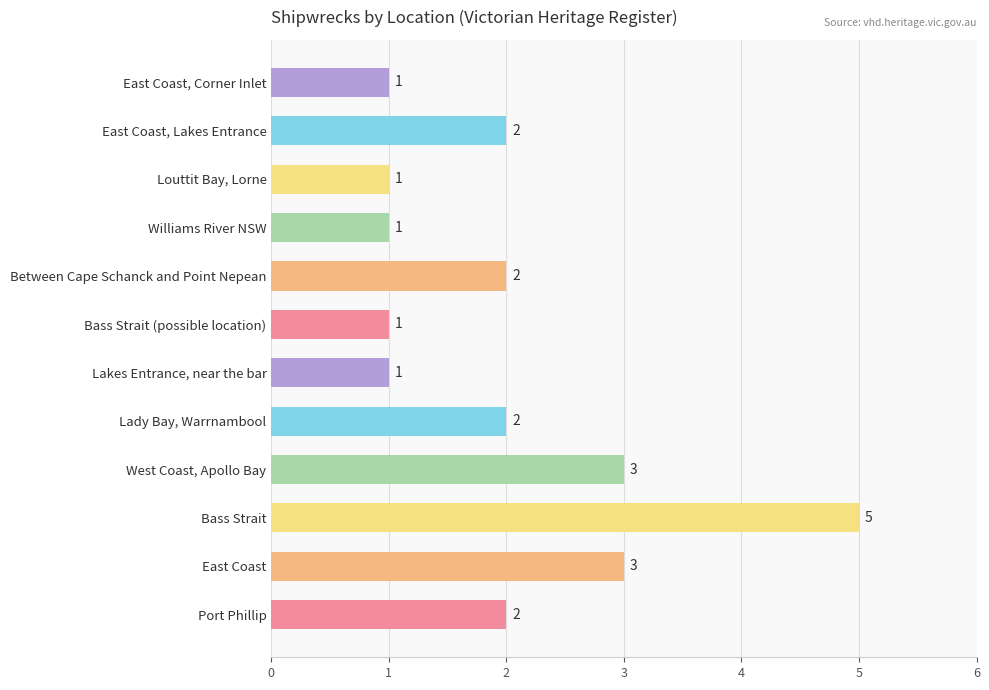

What is the ratio of the value at Port Phillip to the value at East Coast, Corner Inlet?

2.0